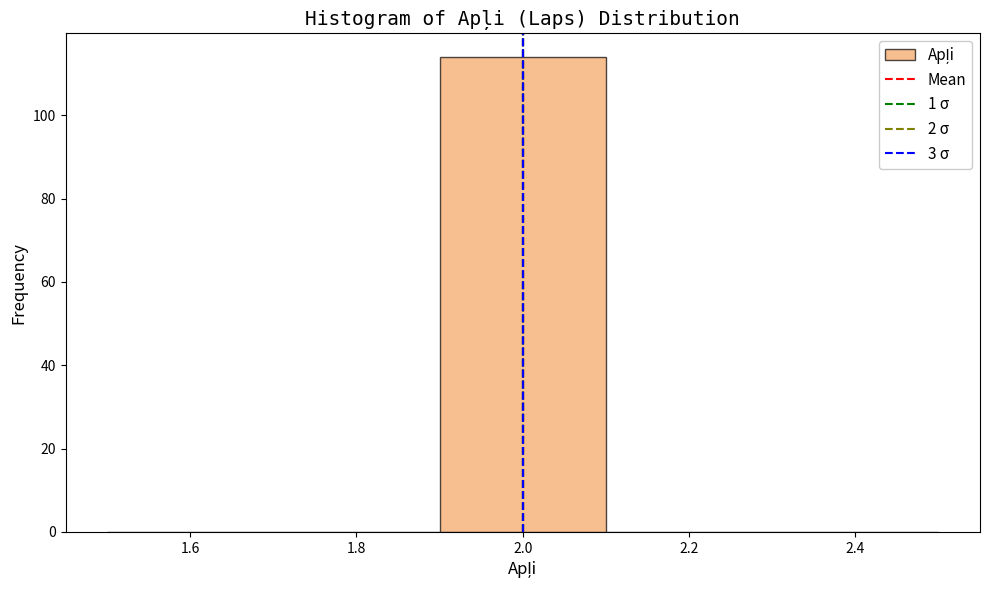

Over which range of the x-axis is the bar tallest?

1.9 to 2.1